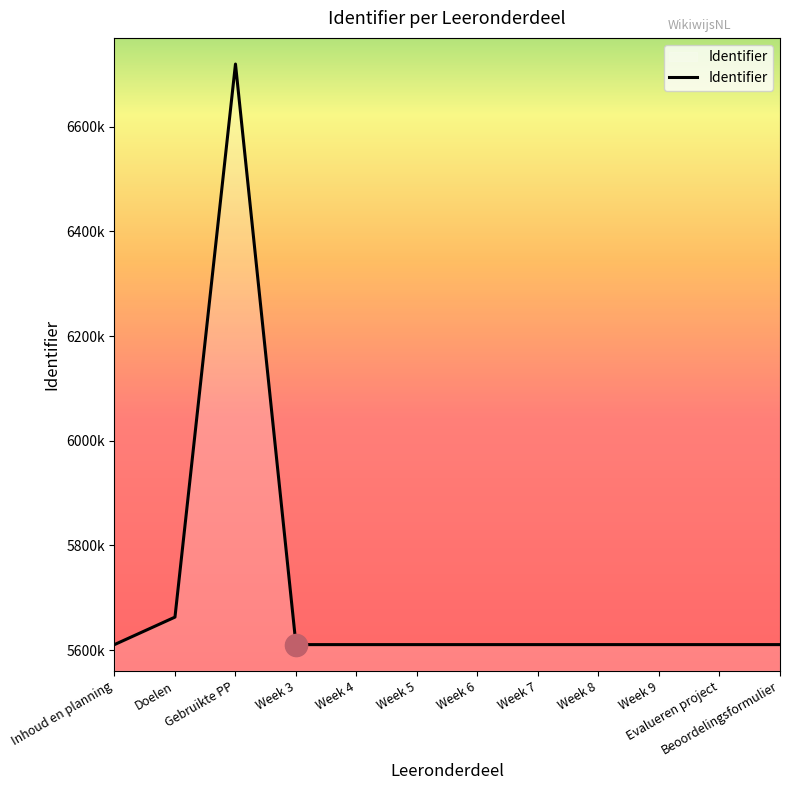

Does the chart display data point markers on the line(s)?

No